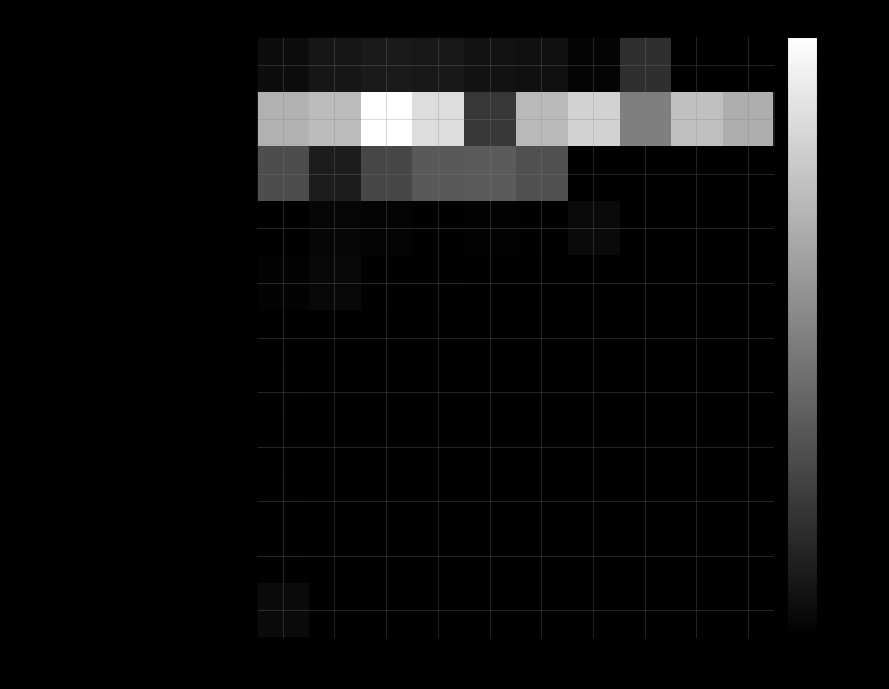

The value of Панель AGT AGT 18 мм. Фантазія (Lam) at 2 is 81.0. True or false?

True